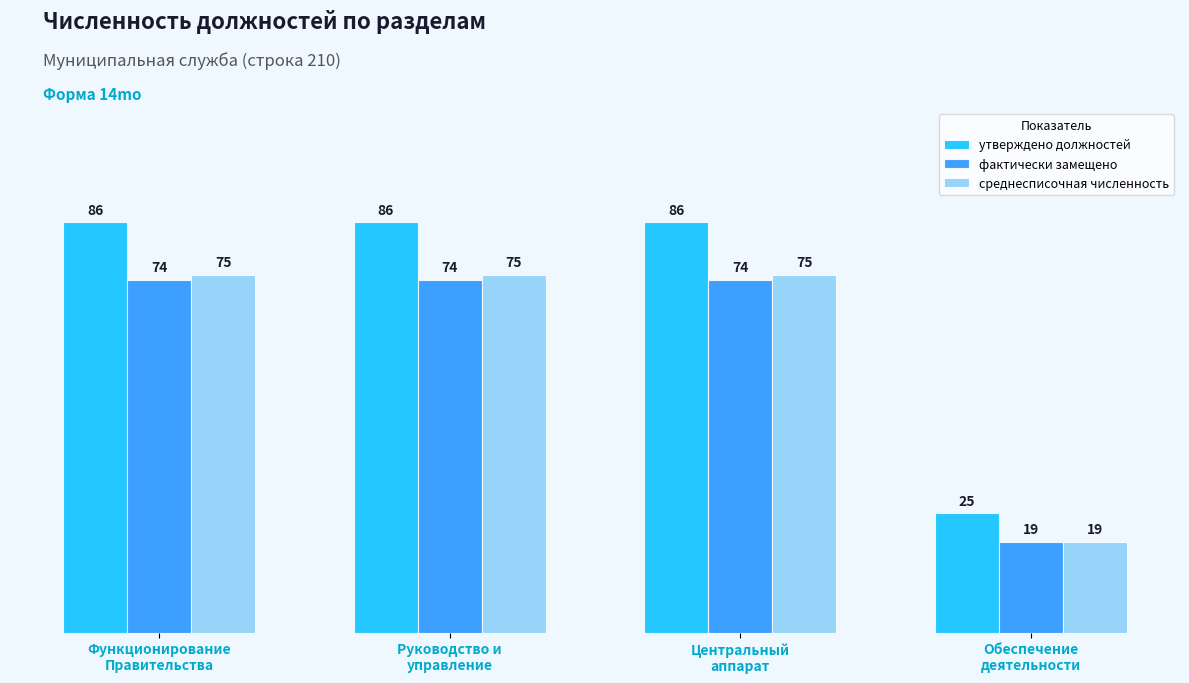

What is the sum of the среднесписочная численность values at Обеспечение
деятельности and Руководство и
управление?

94